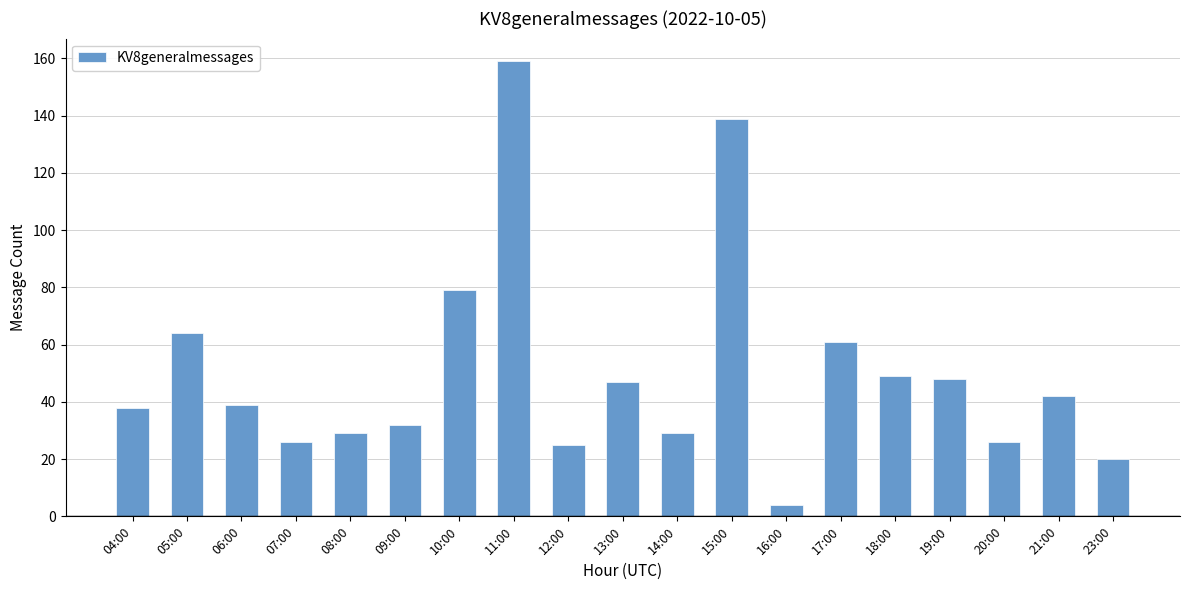

The value at 16:00 is 4. True or false?

True